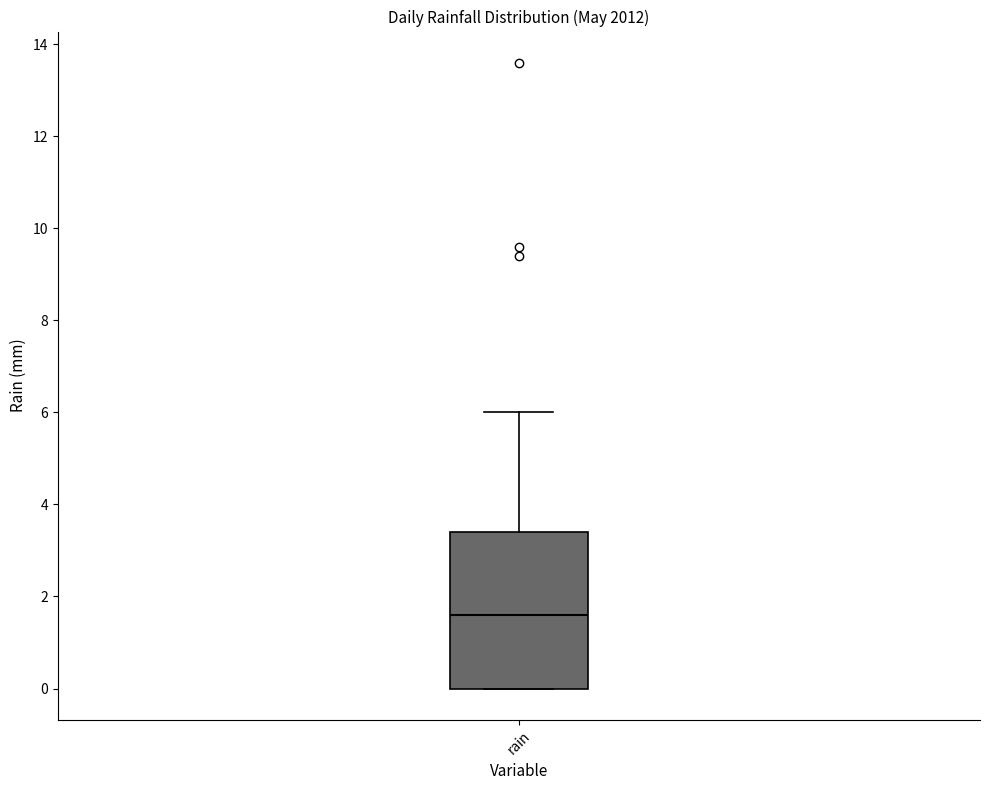

Where does the median line of the box for rain sit on the y-axis? The values are not printed on the chart, so give them approximately, as read against the axis.

1.6